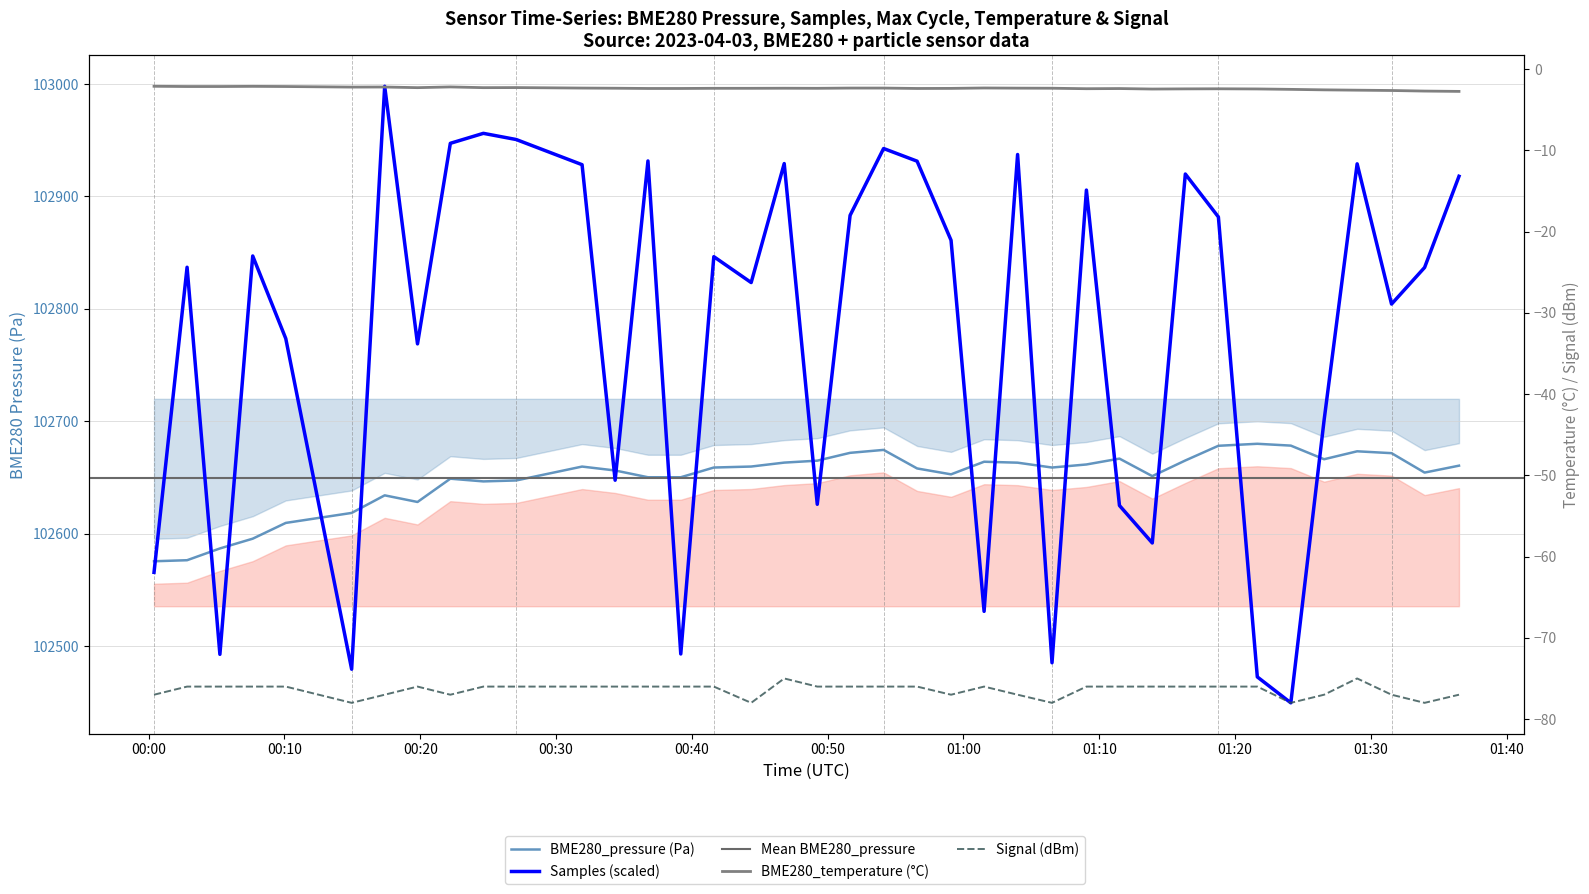

Which series has the widest spread of values?

Samples